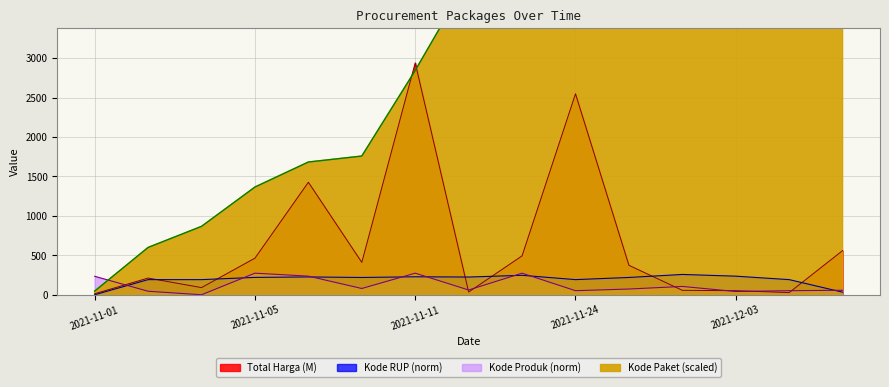

What is the sum of the Total Harga values at 2021-12-03 and 2021-12-09?

611.6